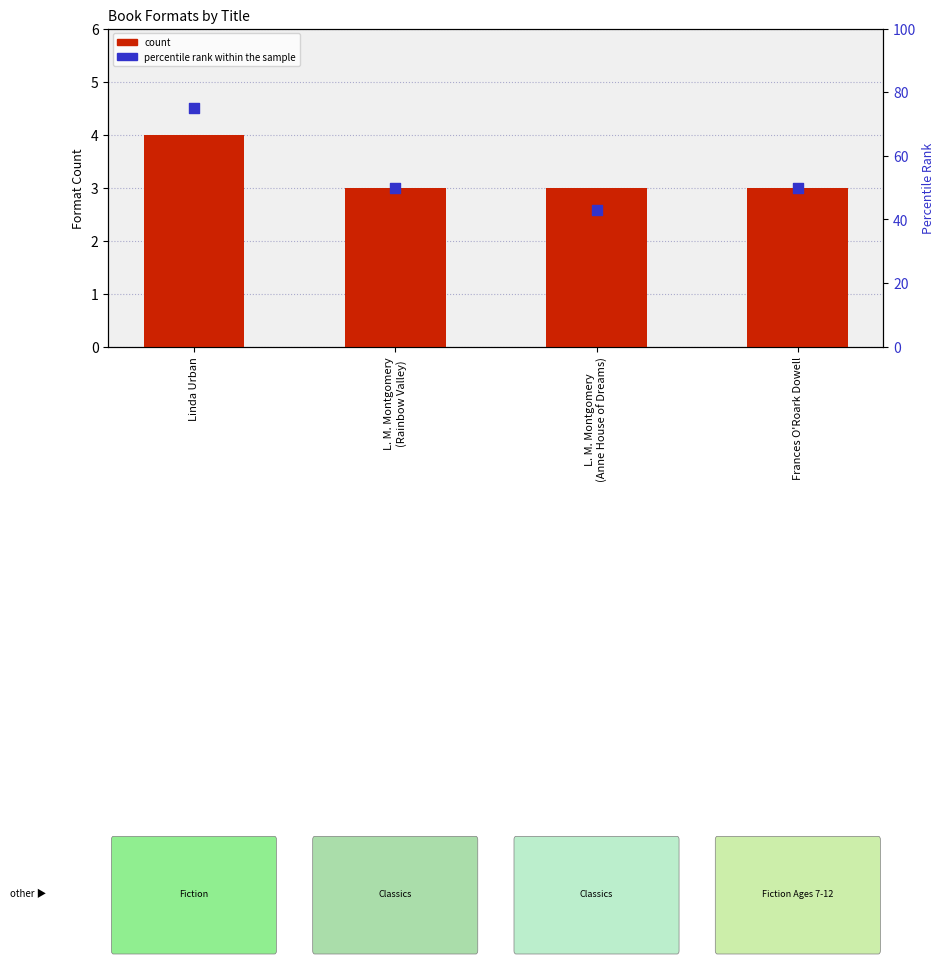

Which series contains the lowest Y value?

count